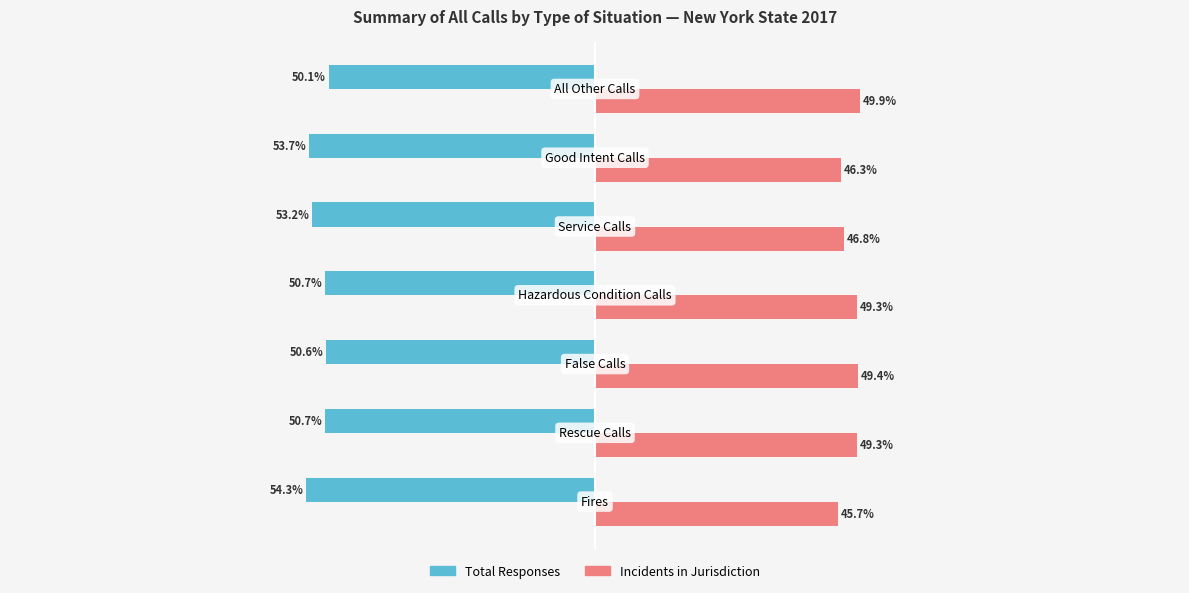

List the series in order of their overall mean, lowest first.

Total Responses, Incidents in Jurisdiction